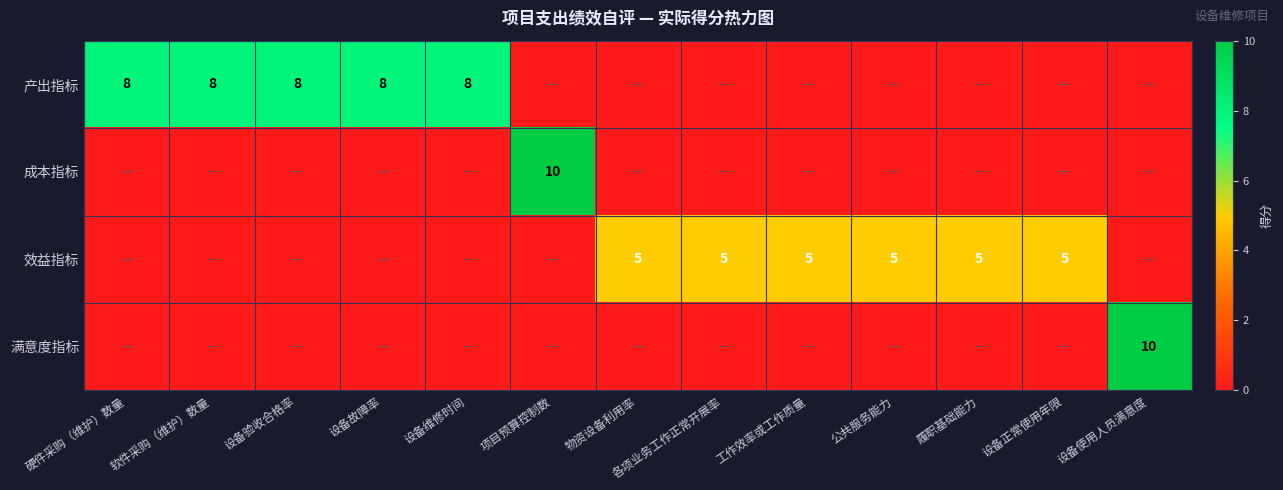

True or false: 成本指标 has a value of 10 at 项目预算控制数.

True